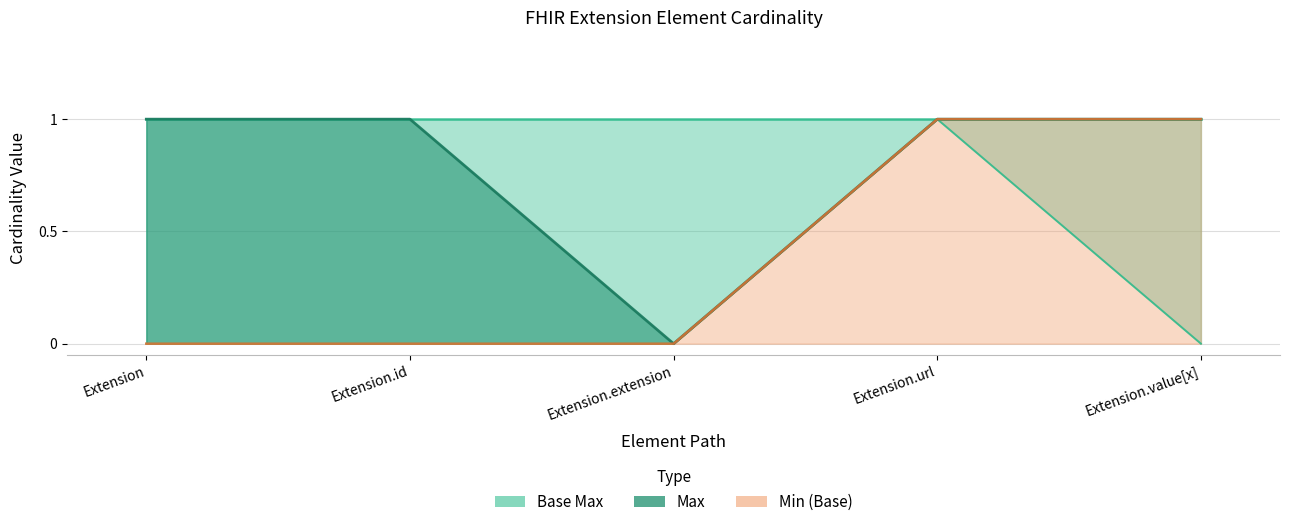

True or false: Base Min has more than 0 interior local peaks.

True